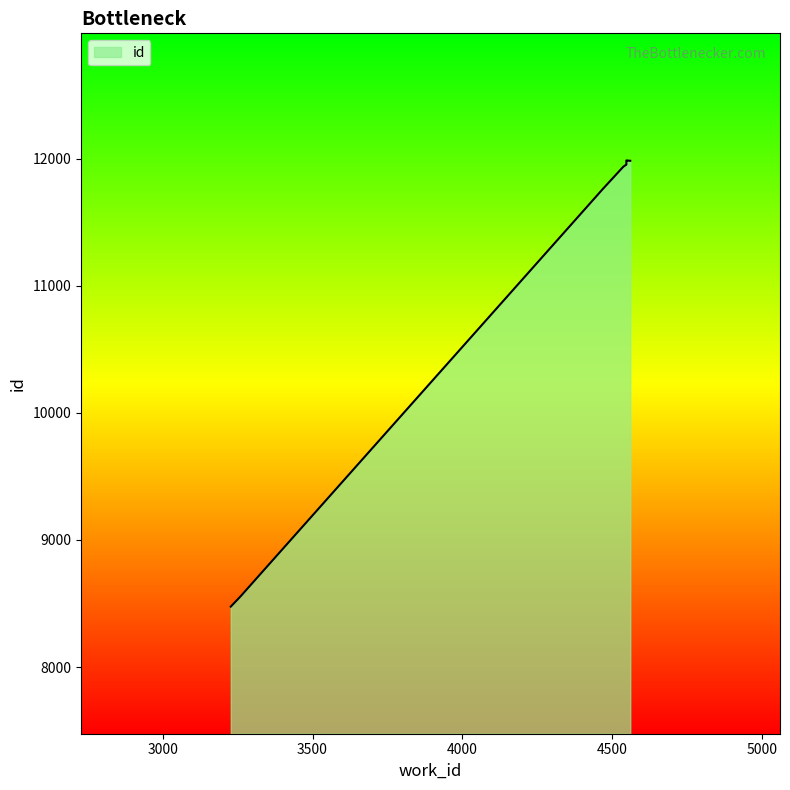

How many distinct data groups are displayed?

1